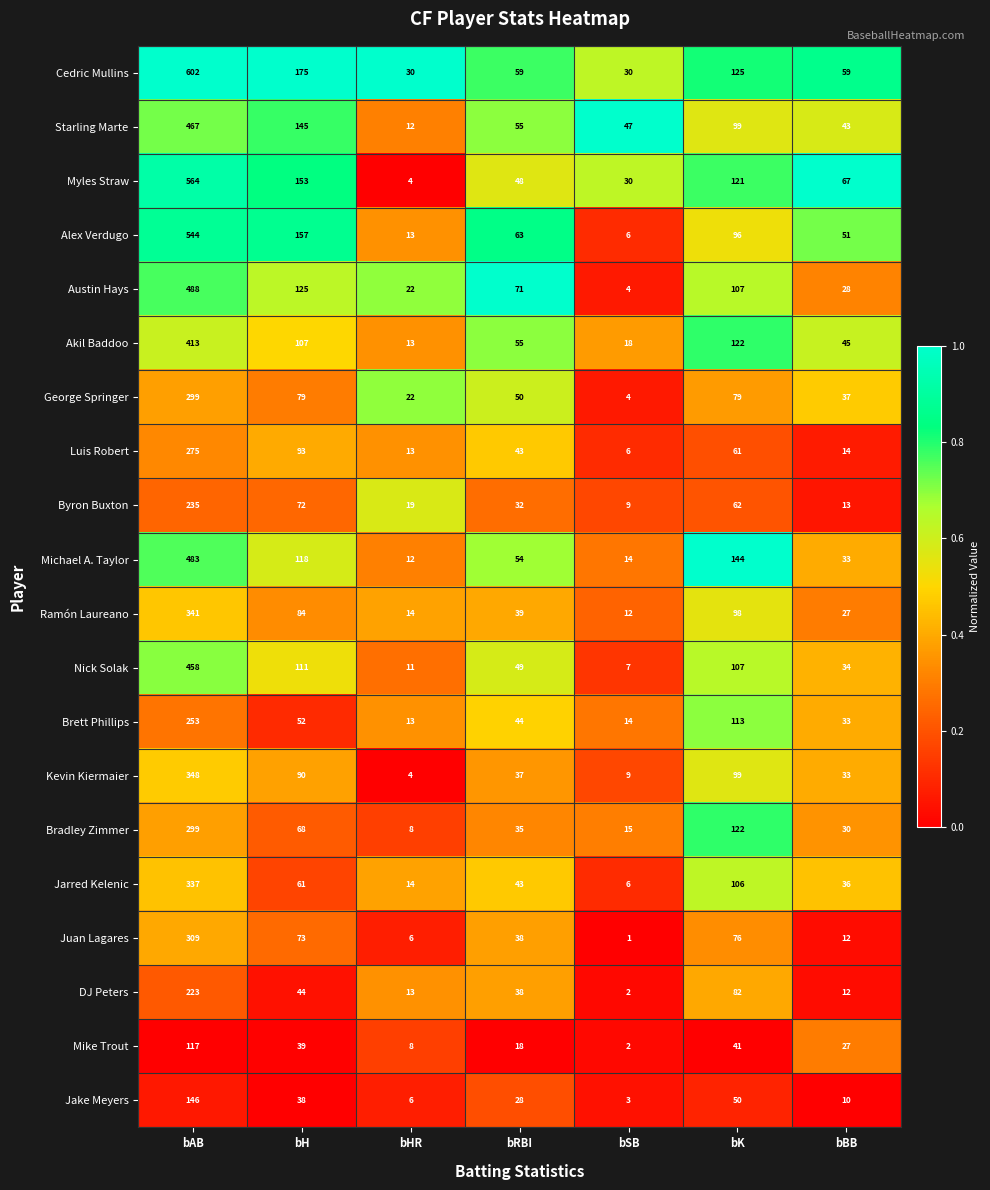

What is the average value of the Bradley Zimmer series?

82